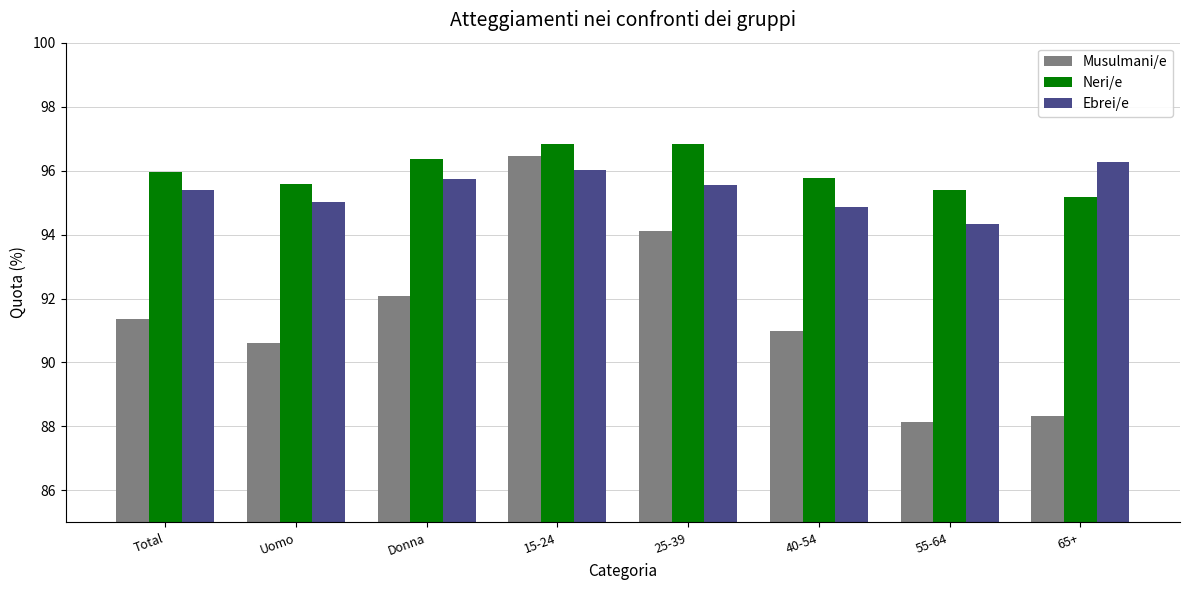

What is the spread (max minus min) of values at 65+?

7.9